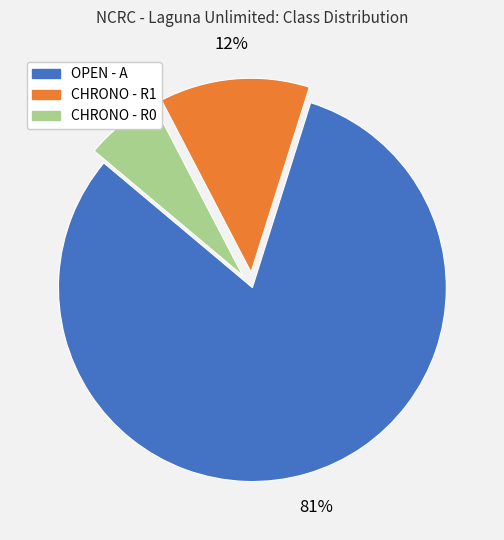

Between CHRONO - R1 and OPEN - A, which is larger?

OPEN - A